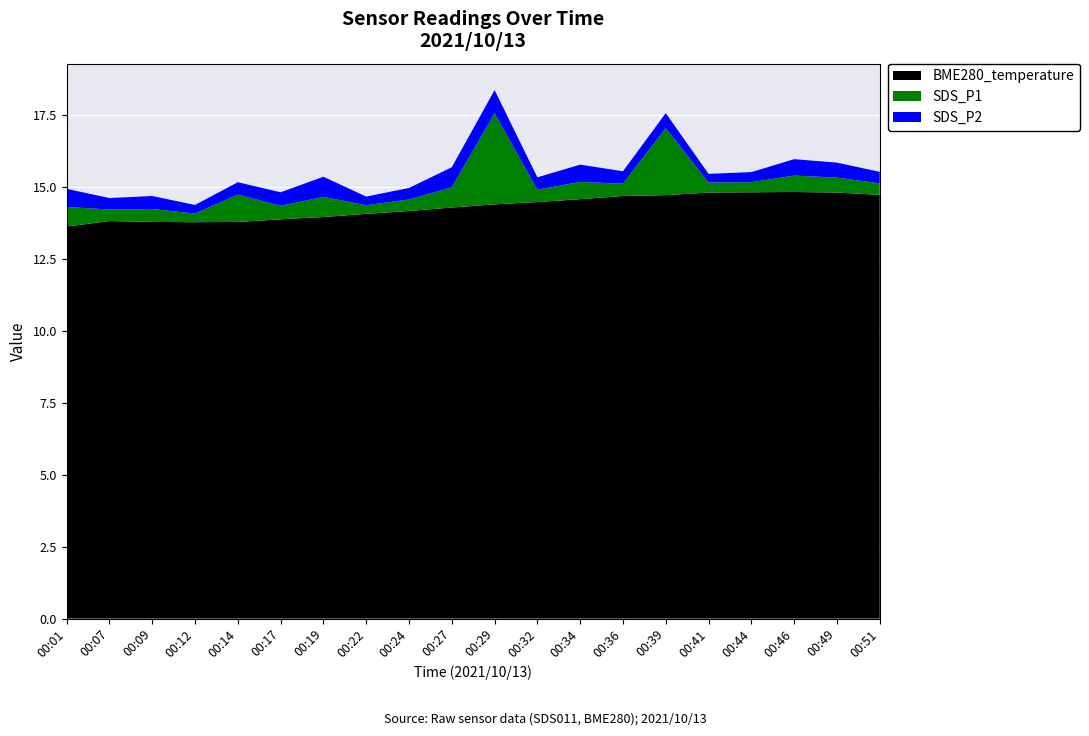

Reading left to right, list all the values displayed in this chart.

SDS_P1: 0.7	0.4	0.5	0.3	0.9	0.5	0.7	0.3	0.4	0.7	3.2	0.4	0.6	0.4	2.3	0.3	0.3	0.6	0.5	0.4
SDS_P2: 0.6	0.4	0.5	0.3	0.4	0.5	0.7	0.3	0.4	0.7	0.8	0.4	0.6	0.4	0.5	0.3	0.3	0.6	0.5	0.4
BME280_temperature: 13.6	13.8	13.8	13.8	13.8	13.9	13.9	14.1	14.2	14.3	14.4	14.5	14.6	14.7	14.7	14.8	14.8	14.8	14.8	14.7